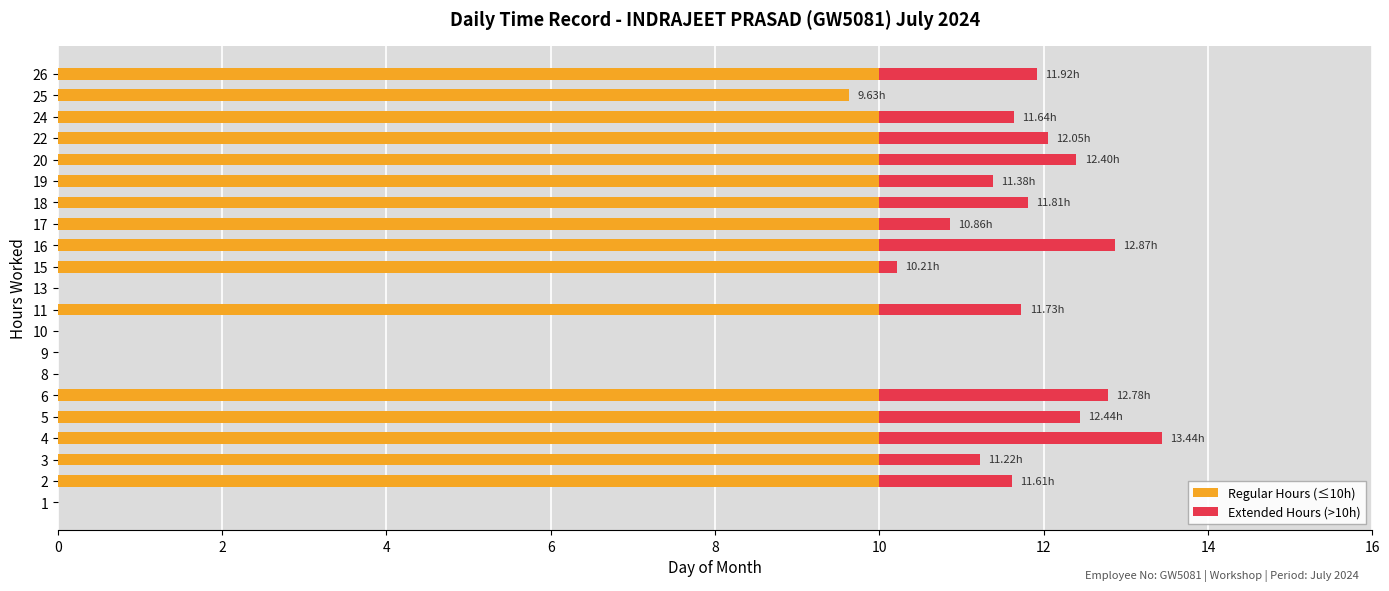

What is the difference between the Regular Hours (≤10h) values at 20 and 19?

0.0